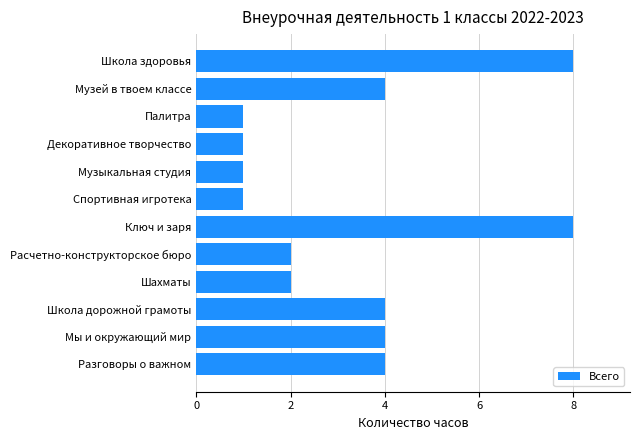

The value at Спортивная игротека is 1. True or false?

True